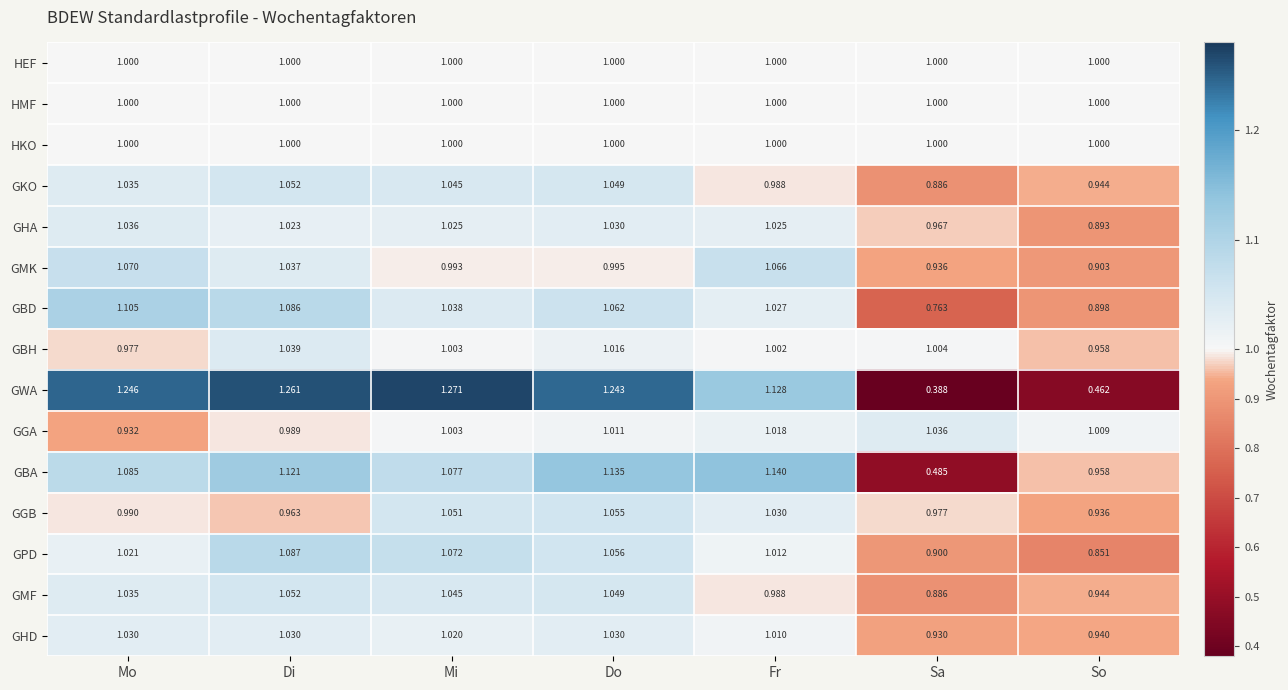

At which label does GMF first exceed 1?

Mo